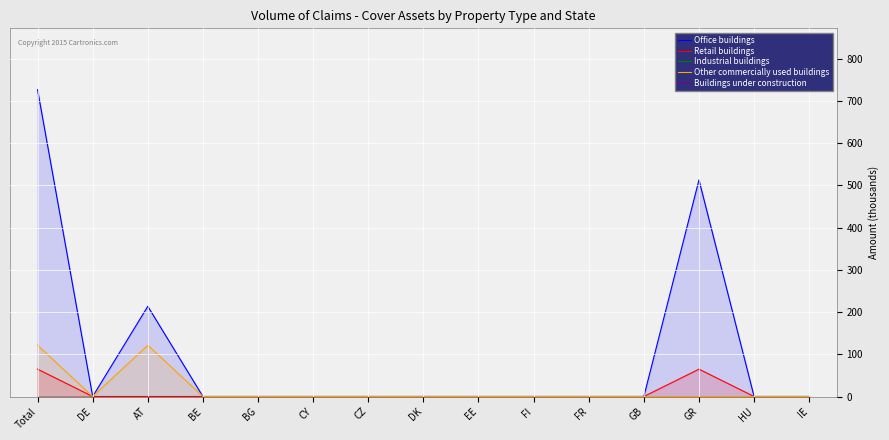

True or false: Other commercially used buildings and Office buildings intersect in this chart.

False